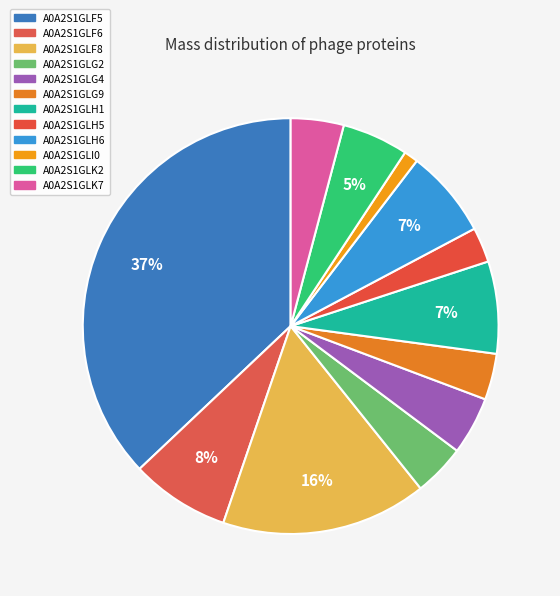

Is it true that A0A2S1GLH5 is 12% of the pie?

False